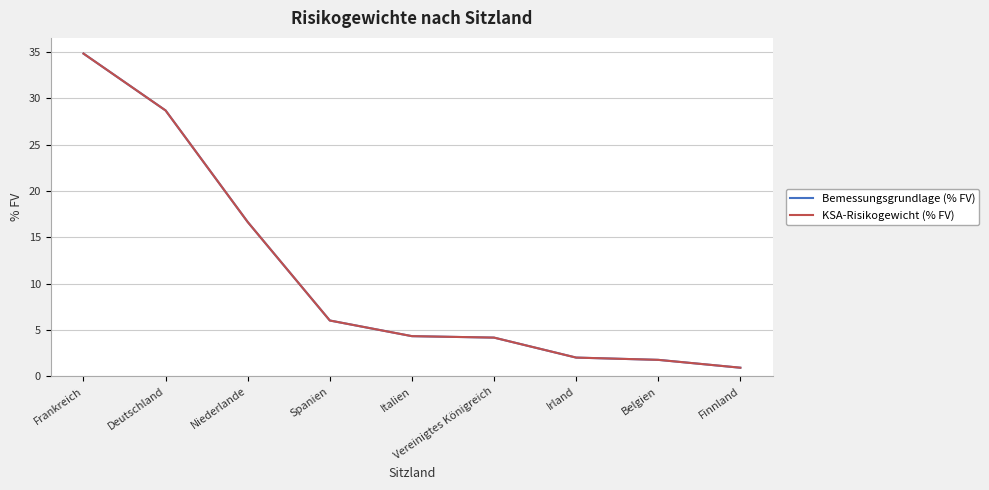

How many data points does each series have?

9